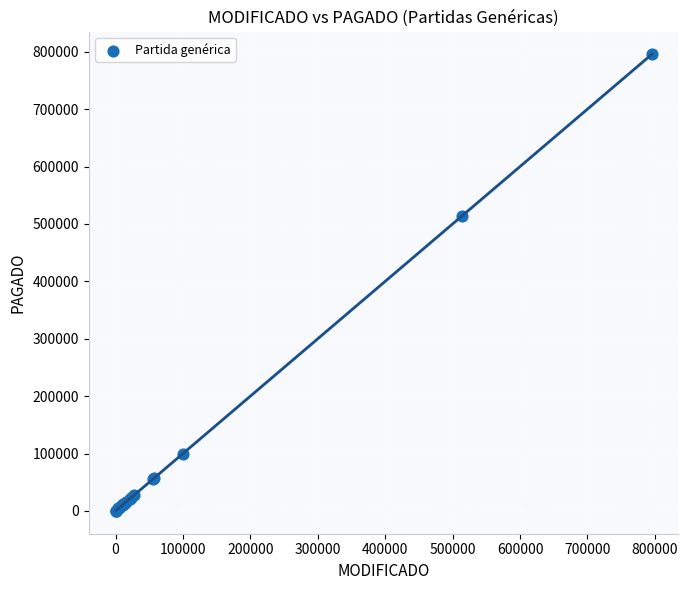

What Y value in the scatter plot is closest to 397638?

513708.0